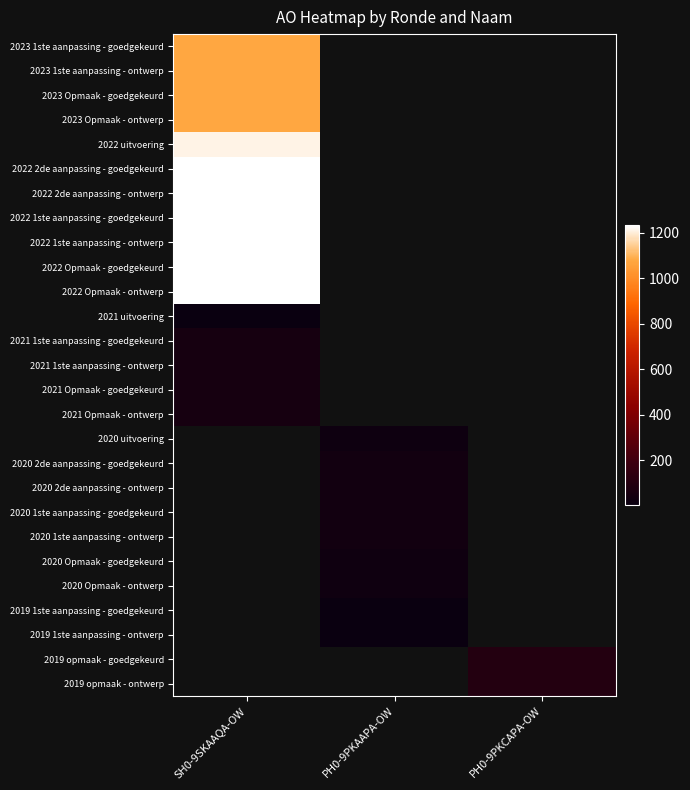

Which category has the lowest value across all series?

PH0-9PKAAPA-OW